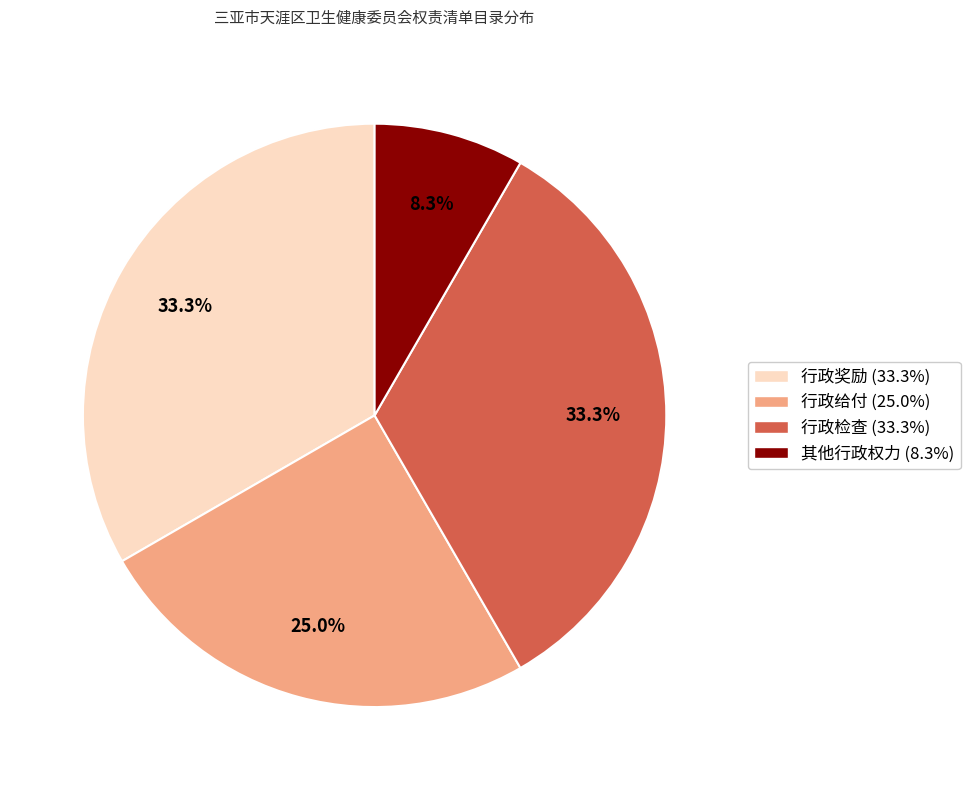

What percentage is NOT represented by 行政检查?

66.7%